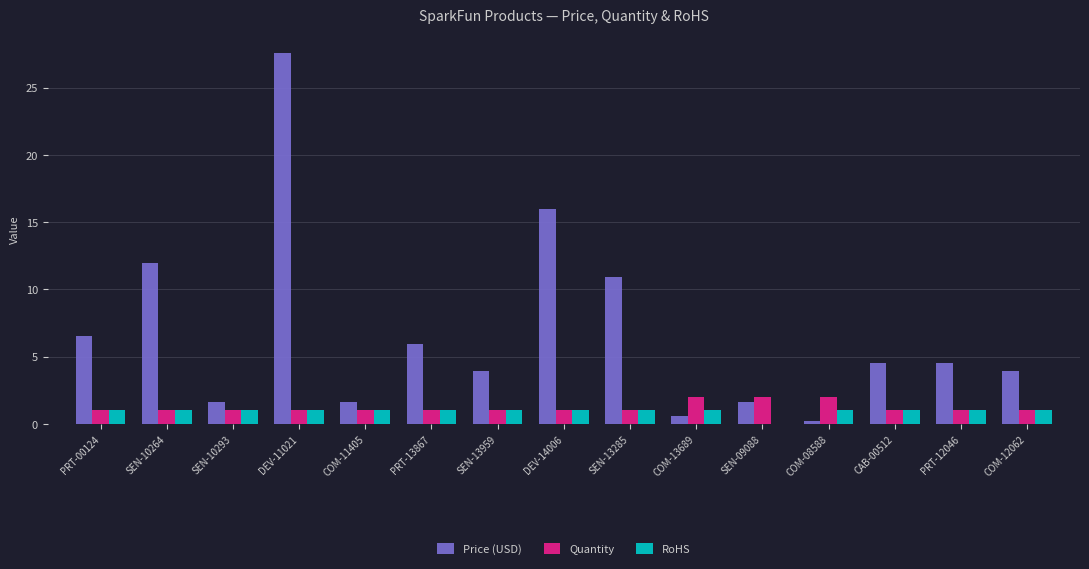

The Quantity series shows 1.0 at SEN-13959. True or false?

True